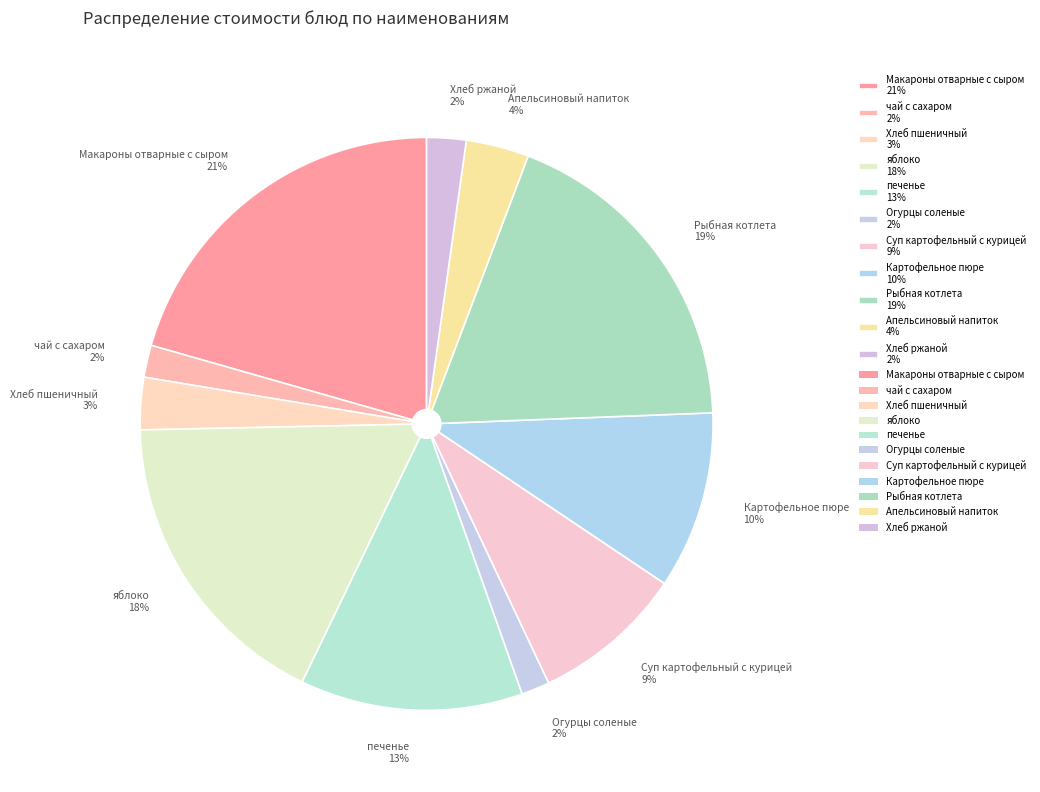

To the nearest percent, what is the combined percentage of Апельсиновый напиток 4% and Рыбная котлета 19%?

22%